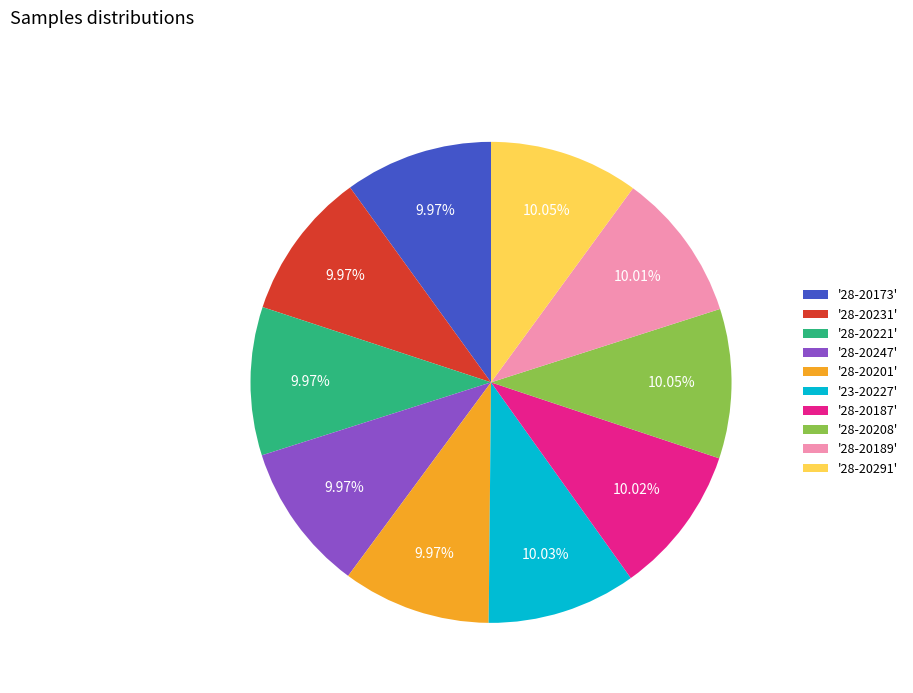

Is there any slice that represents more than half of the pie?

No